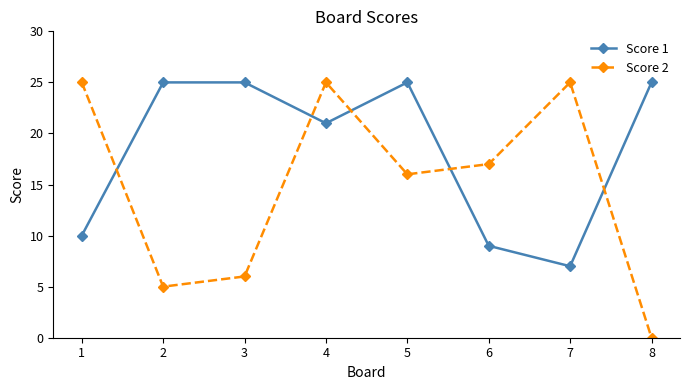

True or false: Score 1 and Score 2 cross at least once.

True